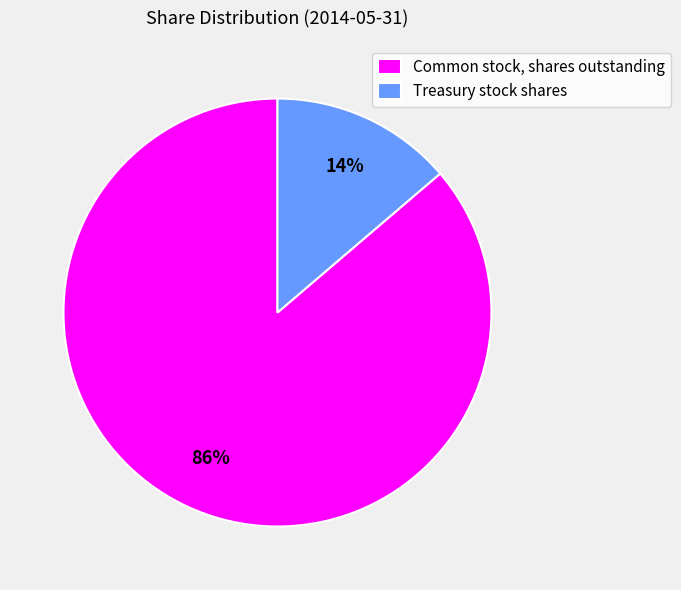

Do Treasury stock shares and Common stock, shares outstanding together represent more than half of the pie?

Yes